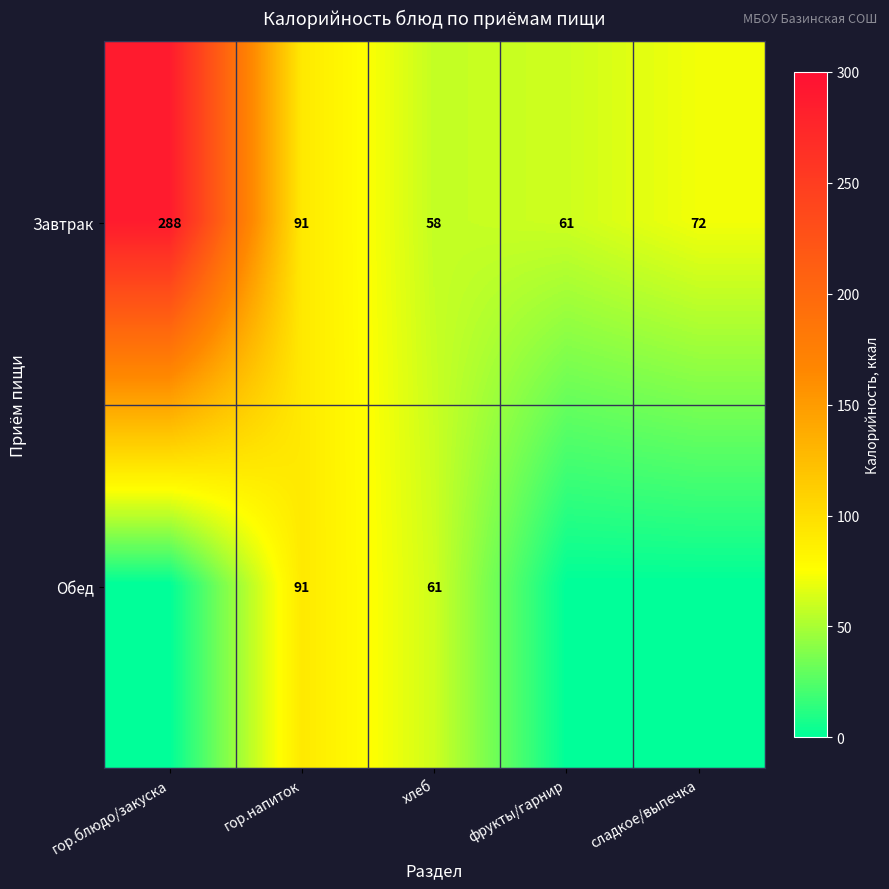

Rank the series at хлеб from highest to lowest value.

Обед, Завтрак